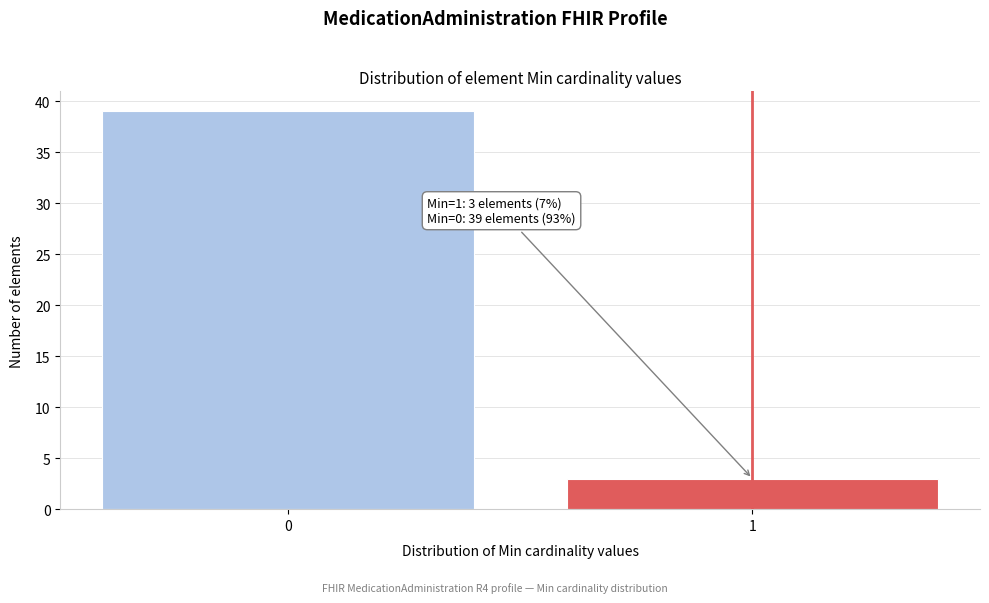

Reading left to right, list all the values displayed in this chart.

39	3